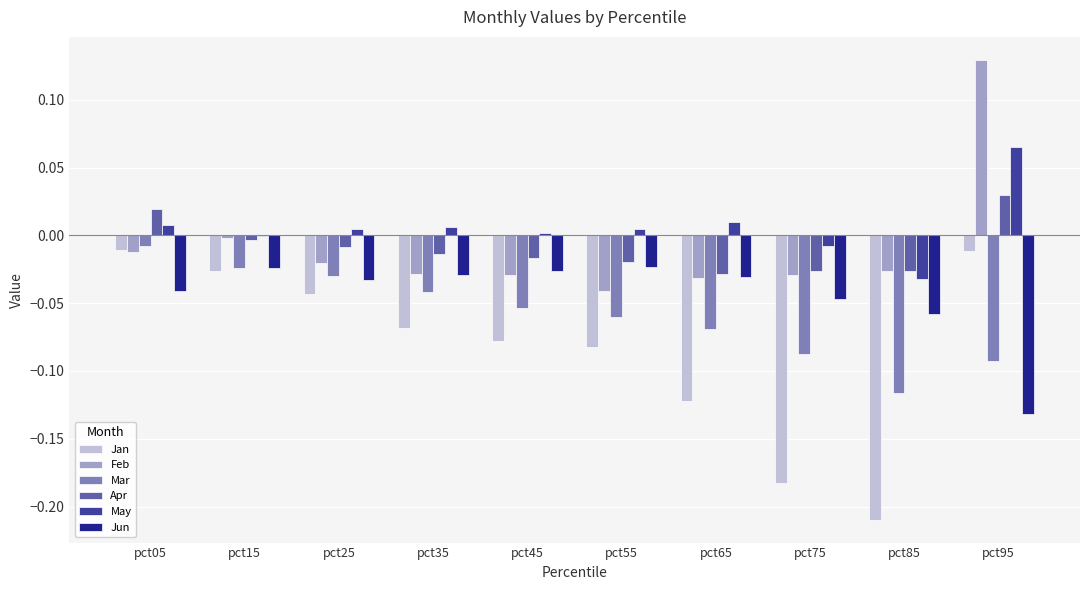

Which series has the largest range (max minus min)?

Jan